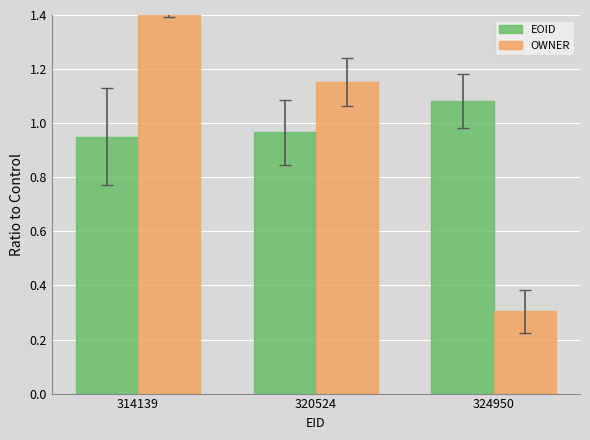

The EOID series shows 0.5 at 324950. True or false?

False